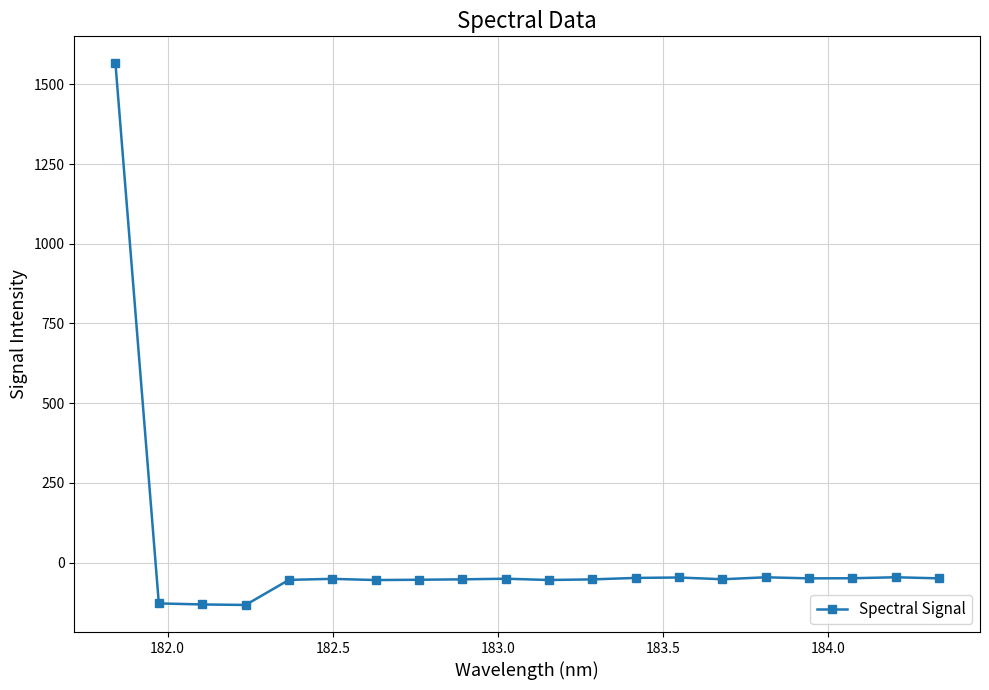

How many positive values are there?

1